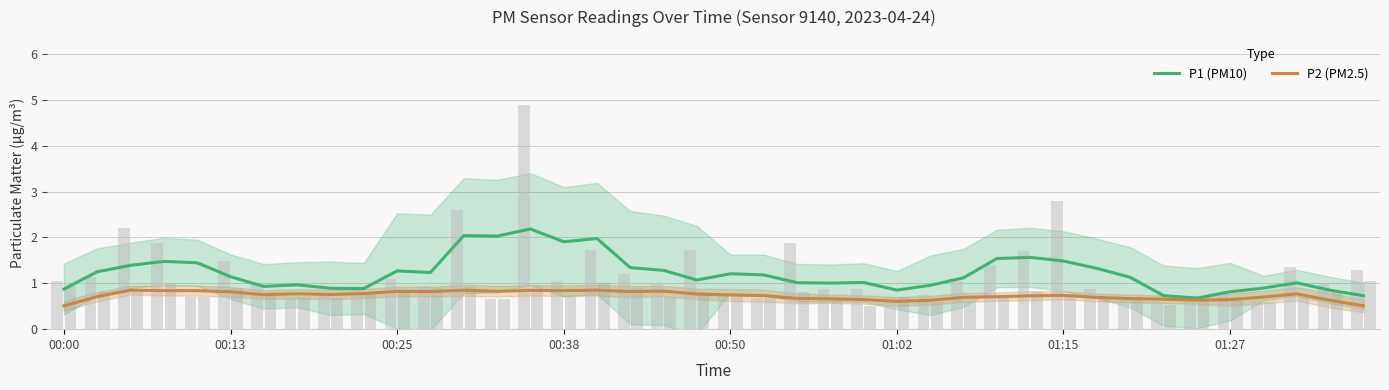

Reading right to left, extract all data points from this chart.

P1 (PM10): 0.7	0.9	1.0	0.9	0.8	0.7	0.7	1.1	1.3	1.5	1.6	1.5	1.1	1.0	0.9	1.0	1.0	1.0	1.2	1.2	1.1	1.3	1.3	2.0	1.9	2.2	2.0	2.0	1.2	1.3	0.9	0.9	1.0	0.9	1.1	1.4	1.5	1.4	1.3	0.9
P2 (PM2.5): 0.5	0.6	0.8	0.7	0.6	0.6	0.7	0.7	0.7	0.7	0.7	0.7	0.7	0.6	0.6	0.6	0.7	0.7	0.7	0.7	0.8	0.8	0.8	0.9	0.8	0.8	0.8	0.9	0.8	0.8	0.8	0.8	0.8	0.8	0.8	0.8	0.8	0.8	0.7	0.5